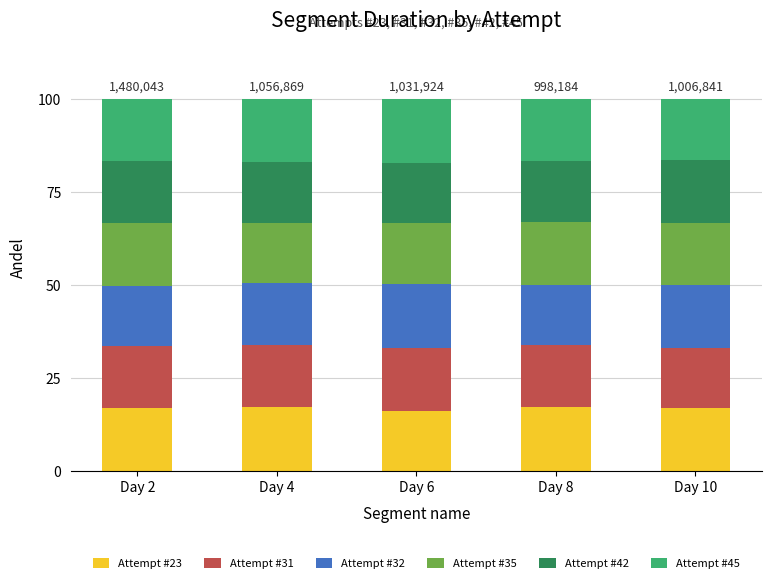

What is the total value across all series at Day 2?

100.0